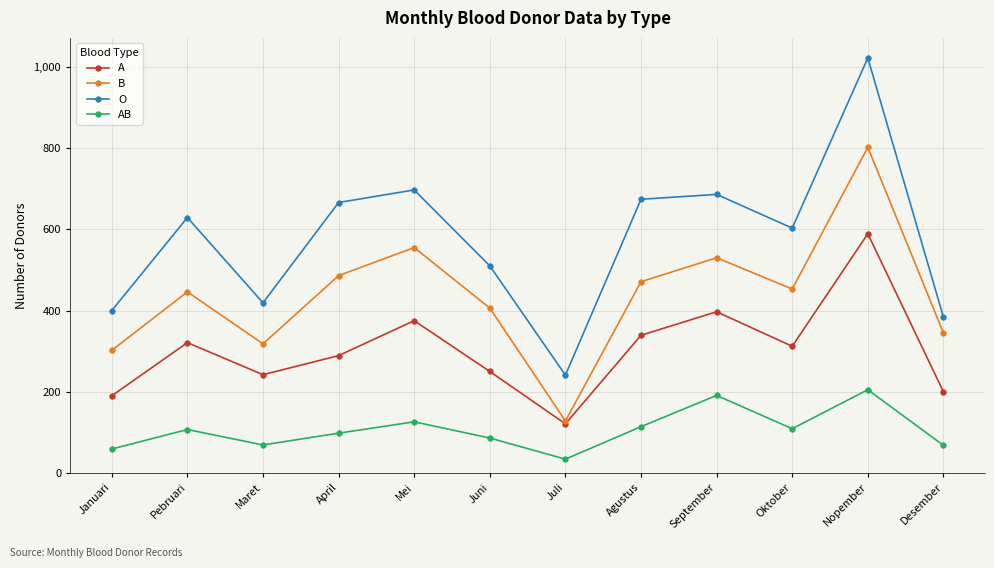

How many lines are shown in the chart?

4